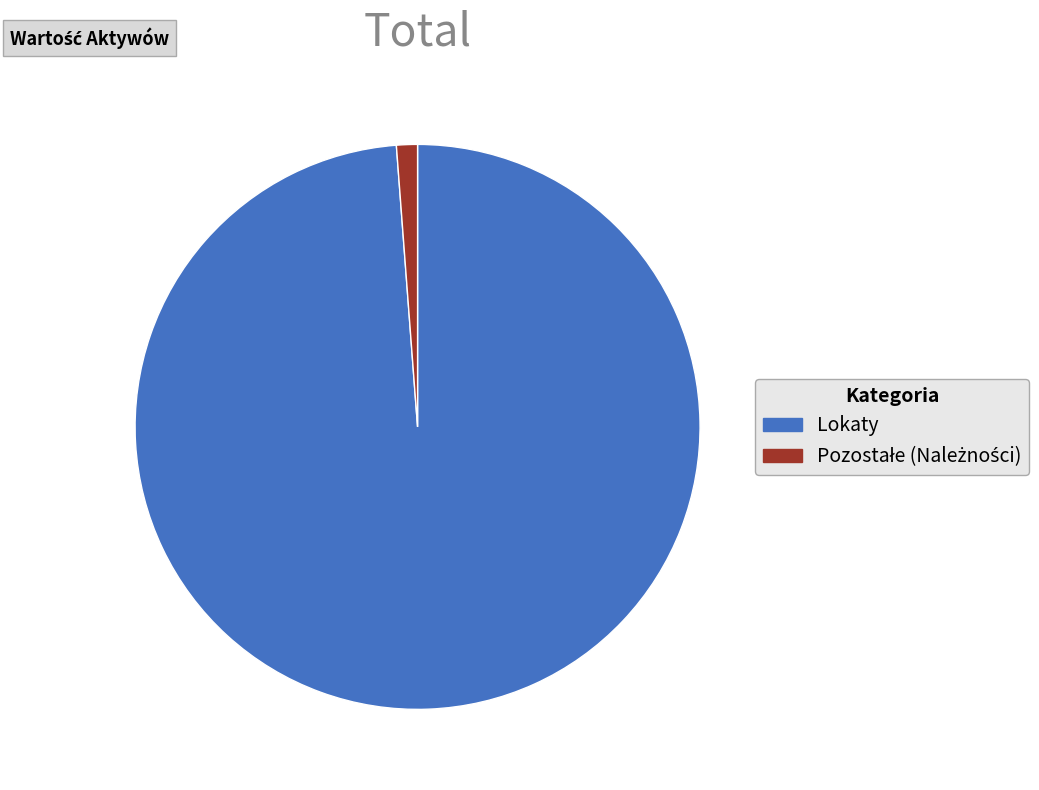

Does Lokaty account for over 50% of the chart?

Yes